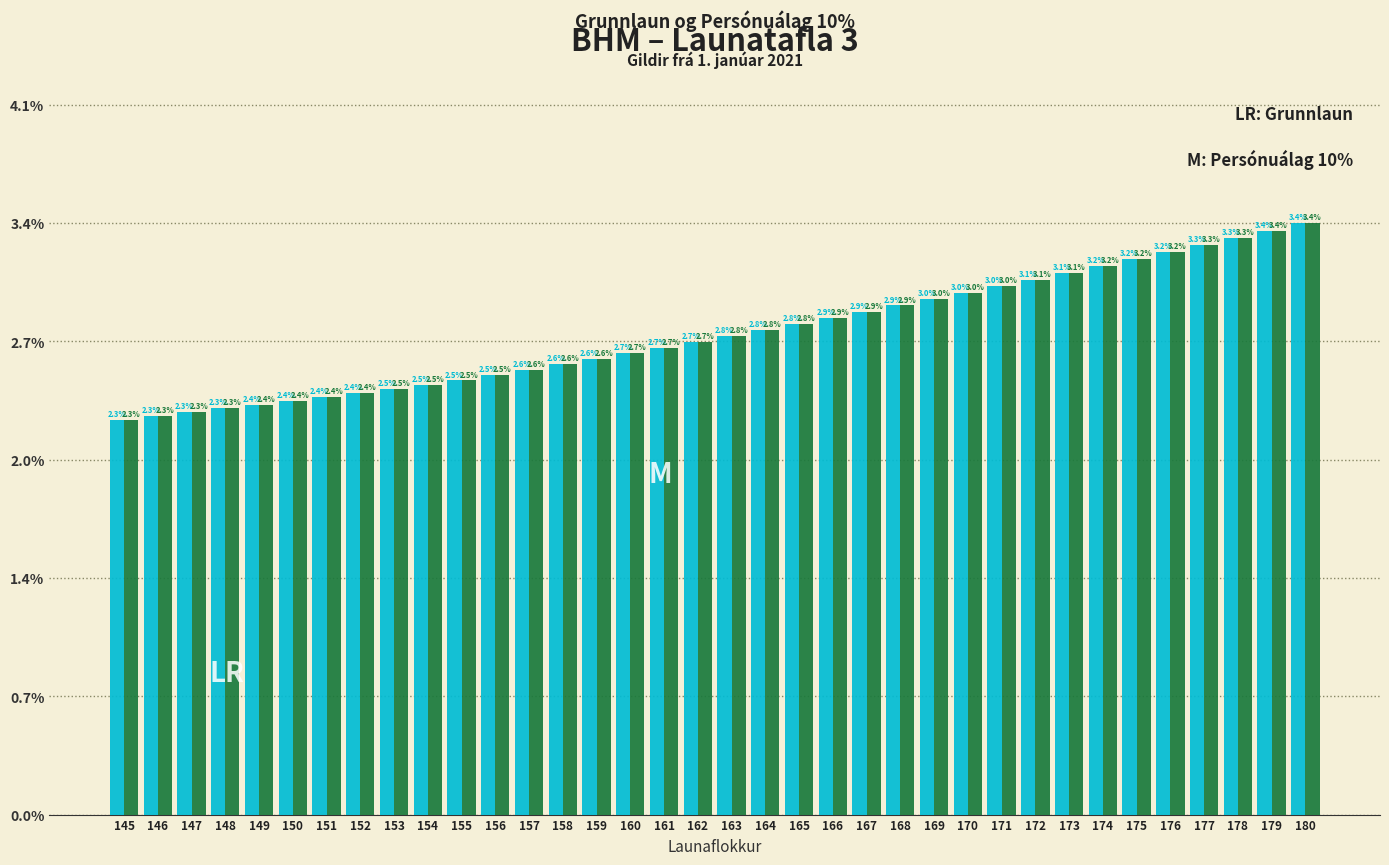

Does the chart contain any negative values?

No